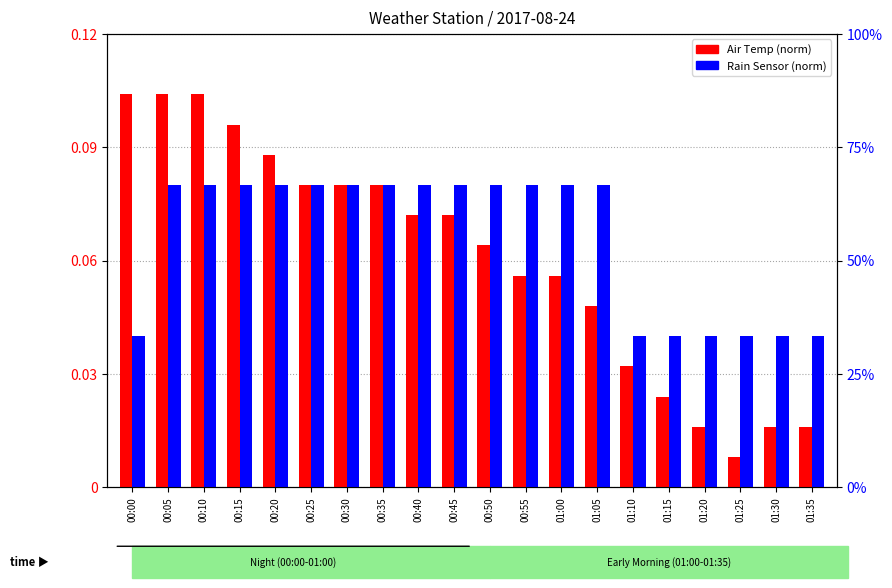

What position from the left is 00:35?

8